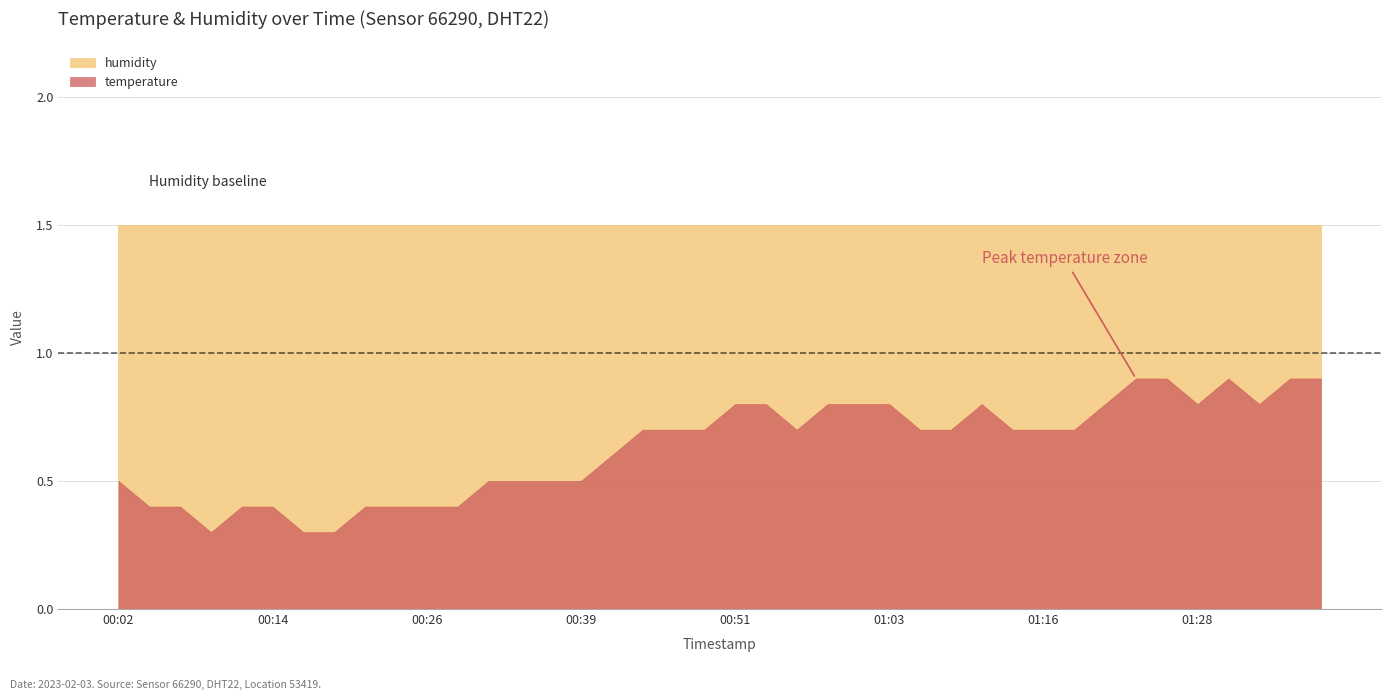

List the series in order of their overall mean, lowest first.

temperature, humidity